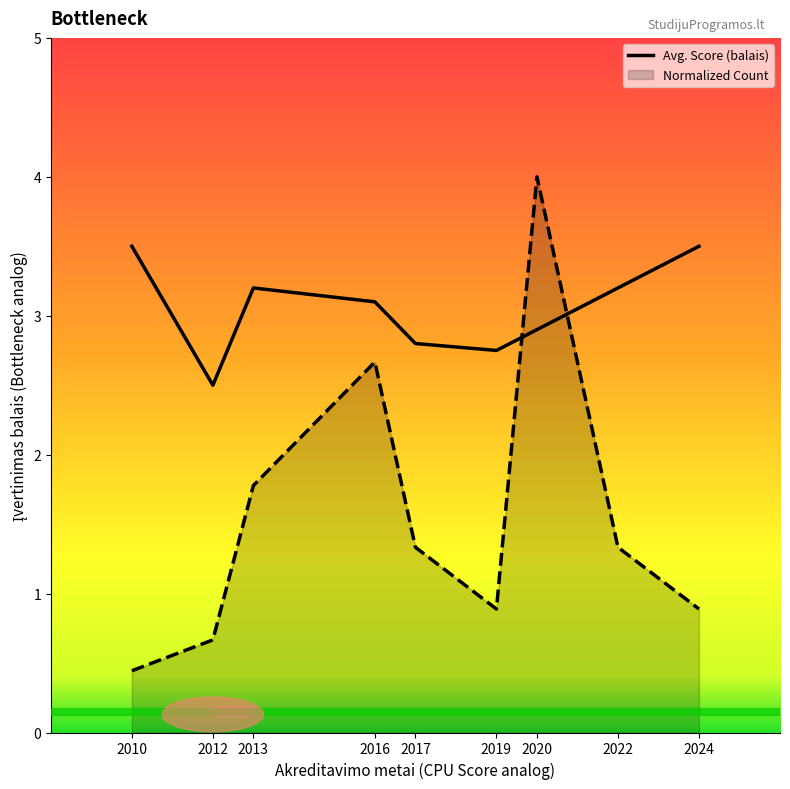

Reading left to right, list all the values displayed in this chart.

3.5	2.5	3.2	3.1	2.8	2.8	2.9	3.2	3.5